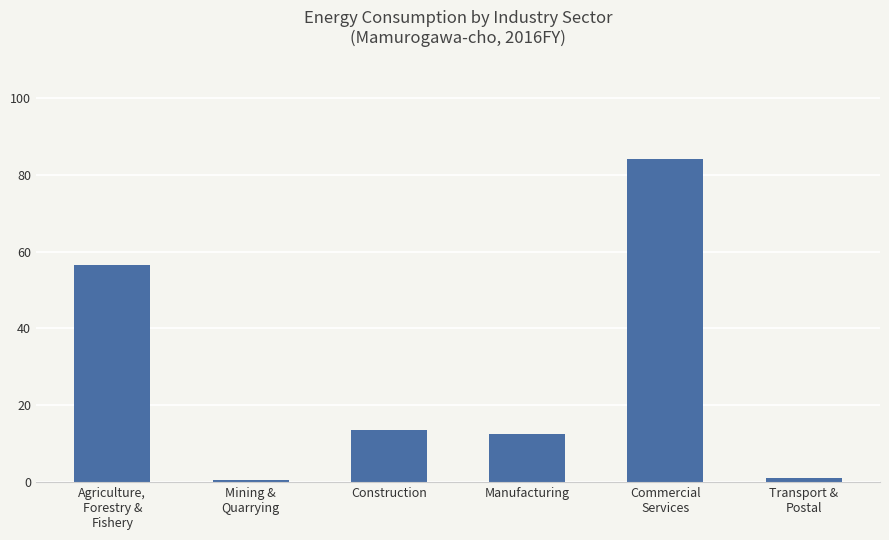

What is the approximate value at Manufacturing?

12.5